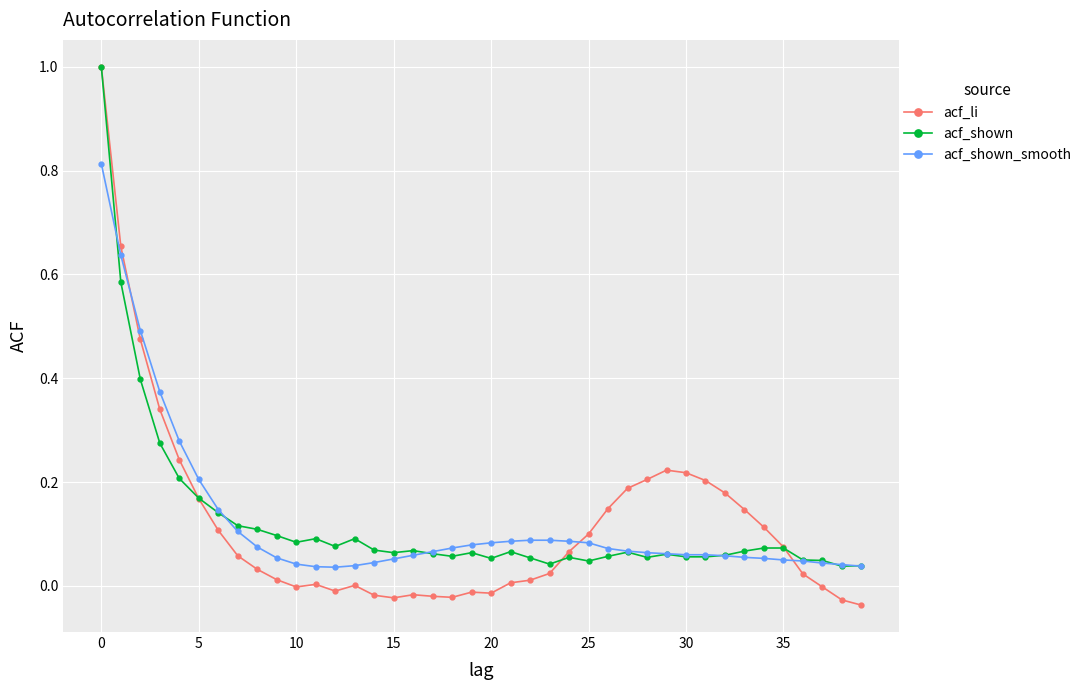

How many distinct data groups are displayed?

3